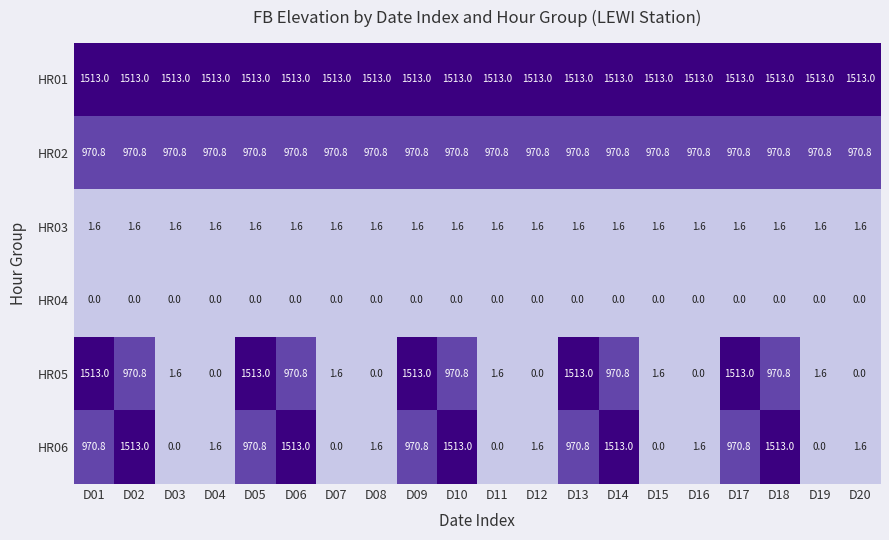

Which series has the largest total across all categories?

HR01